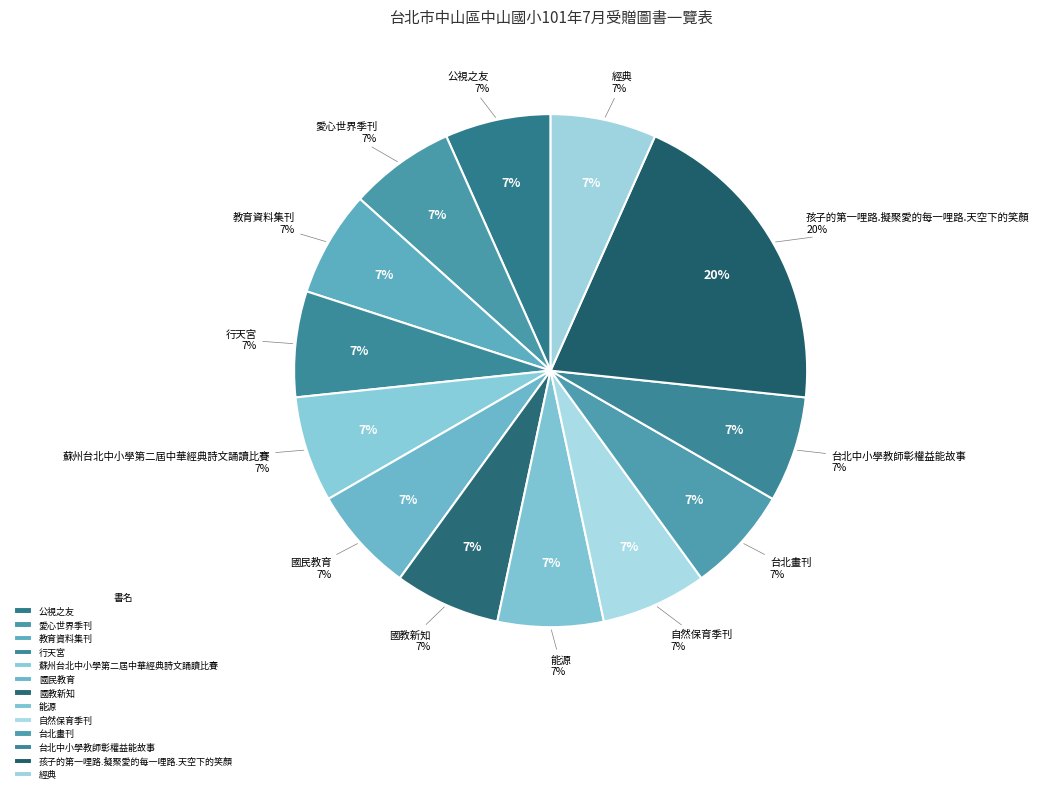

To the nearest percent, what is the combined percentage of 國民教育 and 能源?

13%